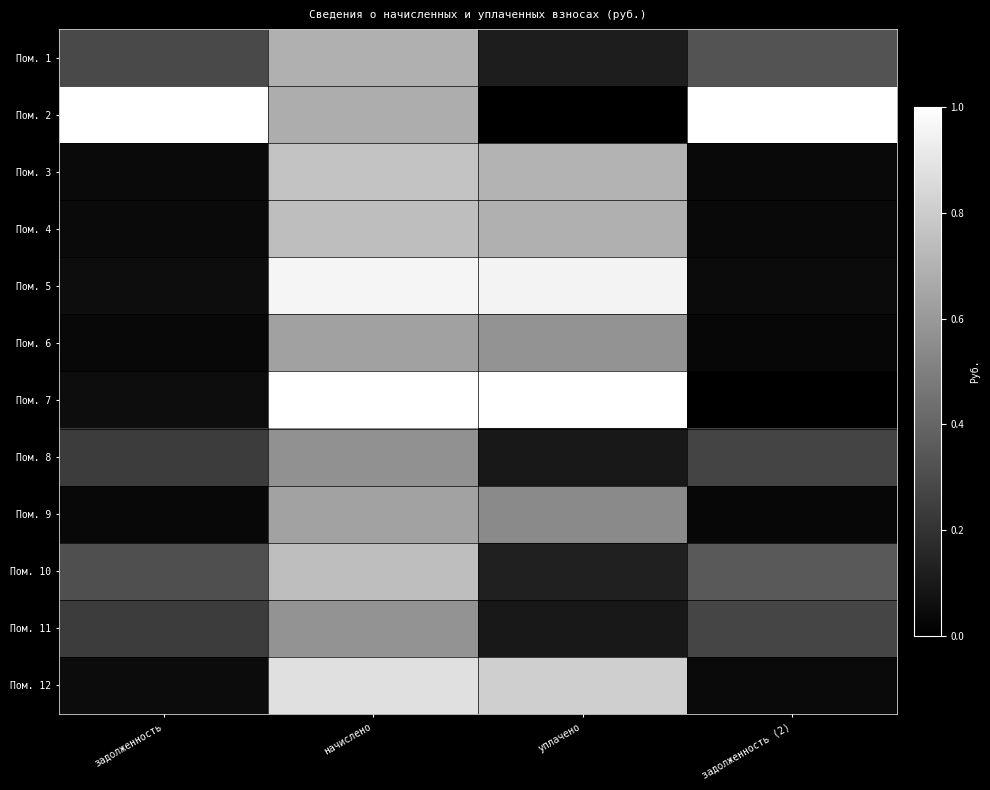

Reading right to left, what are all the values shown in this chart?

Пом. 1: задолженность (2)=0.3	уплачено=0.1	начислено=0.7	задолженность=0.3
Пом. 2: задолженность (2)=1.0	уплачено=0.0	начислено=0.7	задолженность=1.0
Пом. 3: задолженность (2)=0.0	уплачено=0.7	начислено=0.8	задолженность=0.0
Пом. 4: задолженность (2)=0.0	уплачено=0.7	начислено=0.7	задолженность=0.0
Пом. 5: задолженность (2)=0.0	уплачено=0.9	начислено=1.0	задолженность=0.1
Пом. 6: задолженность (2)=0.0	уплачено=0.6	начислено=0.6	задолженность=0.0
Пом. 7: задолженность (2)=0.0	уплачено=1.0	начислено=1.0	задолженность=0.1
Пом. 8: задолженность (2)=0.3	уплачено=0.1	начислено=0.6	задолженность=0.2
Пом. 9: задолженность (2)=0.0	уплачено=0.5	начислено=0.6	задолженность=0.0
Пом. 10: задолженность (2)=0.4	уплачено=0.1	начислено=0.7	задолженность=0.3
Пом. 11: задолженность (2)=0.3	уплачено=0.1	начислено=0.6	задолженность=0.2
Пом. 12: задолженность (2)=0.0	уплачено=0.8	начислено=0.9	задолженность=0.0